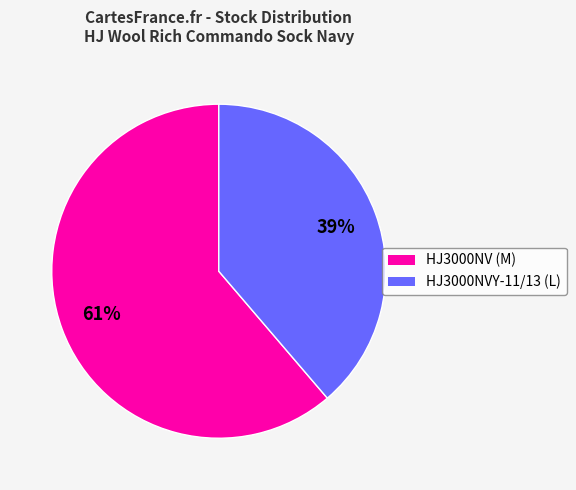

Which slice is the largest?

HJ3000NV (M)